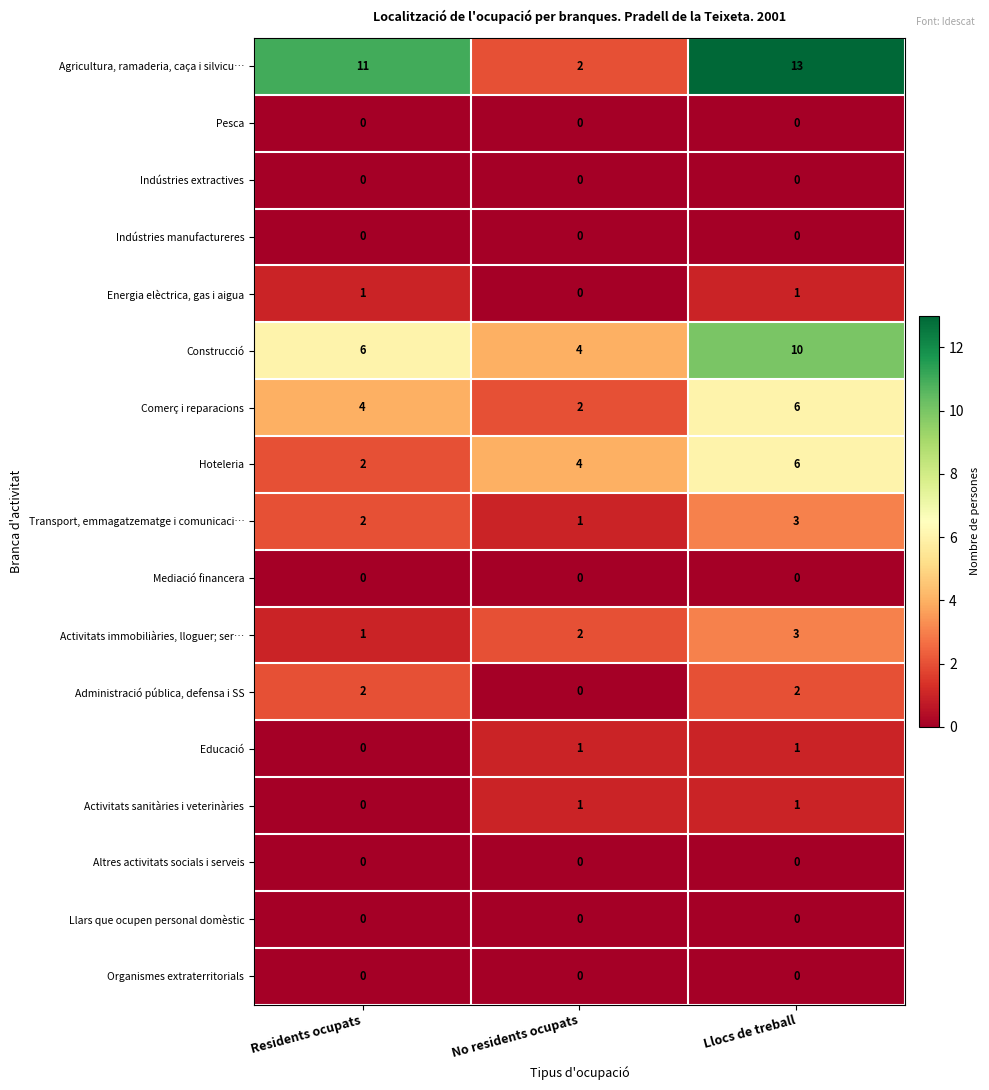

How many values in Administració pública, defensa i SS are above zero?

2